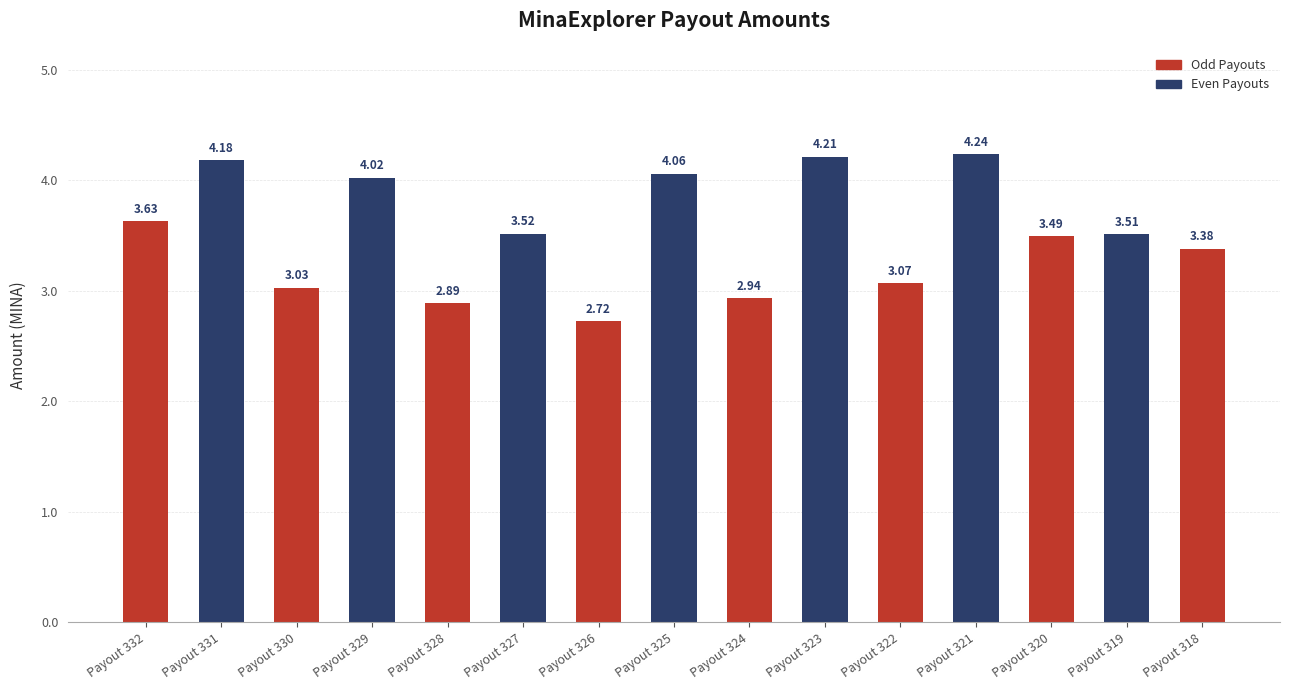

What is the change in value from Payout 330 to Payout 321?

+1.2